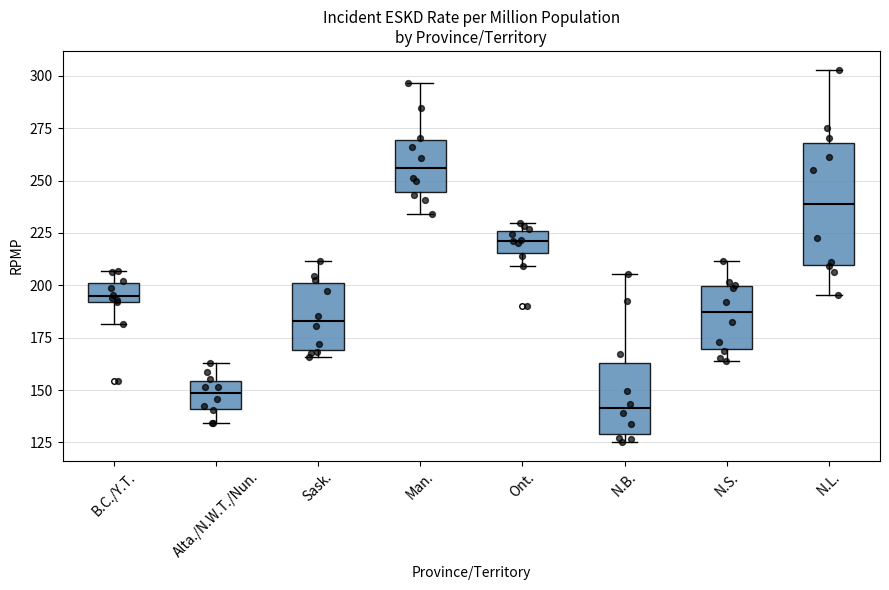

Which box is the tallest, from its lower edge to its upper edge?

N.L.